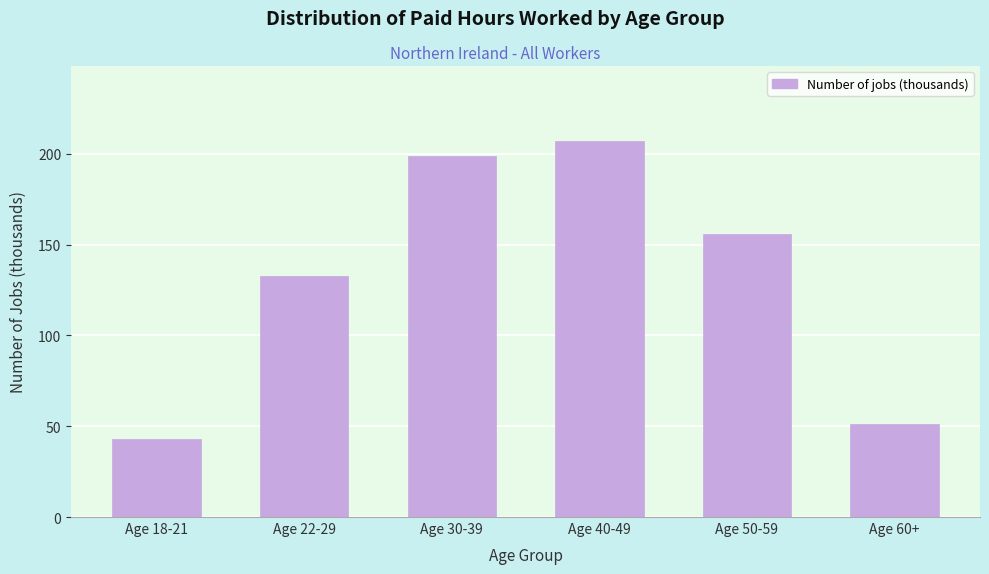

Reading right to left, what are all the values shown in this chart?

51	156	207	199	133	43